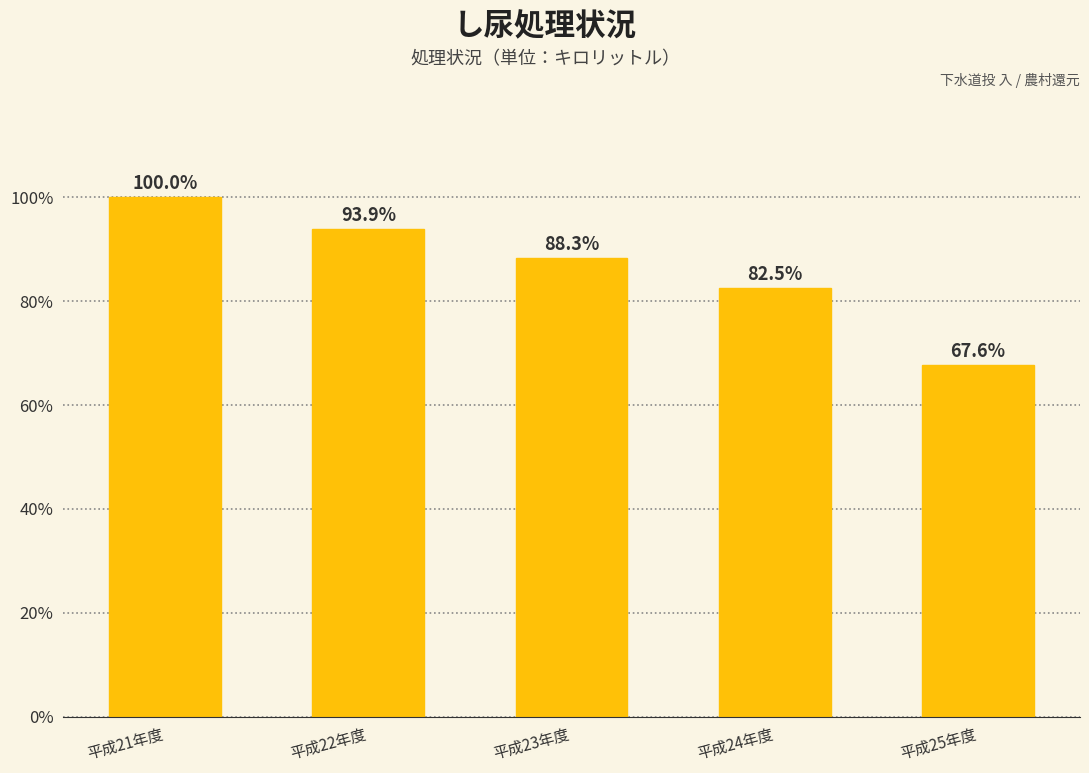

Which label corresponds to the largest value in the chart?

平成21年度